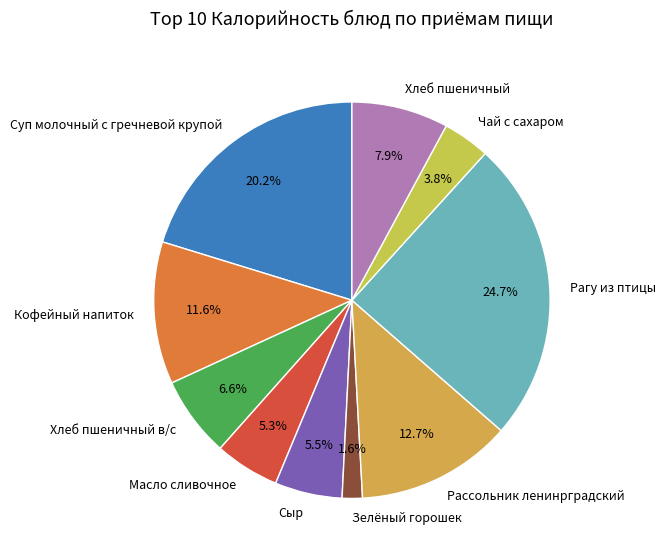

What percentage do Чай с сахаром and Сыр together represent?

9.3%